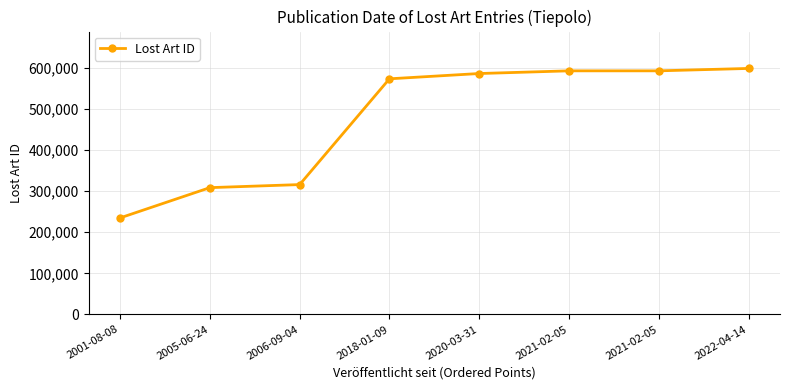

How many series are shown in this chart?

1